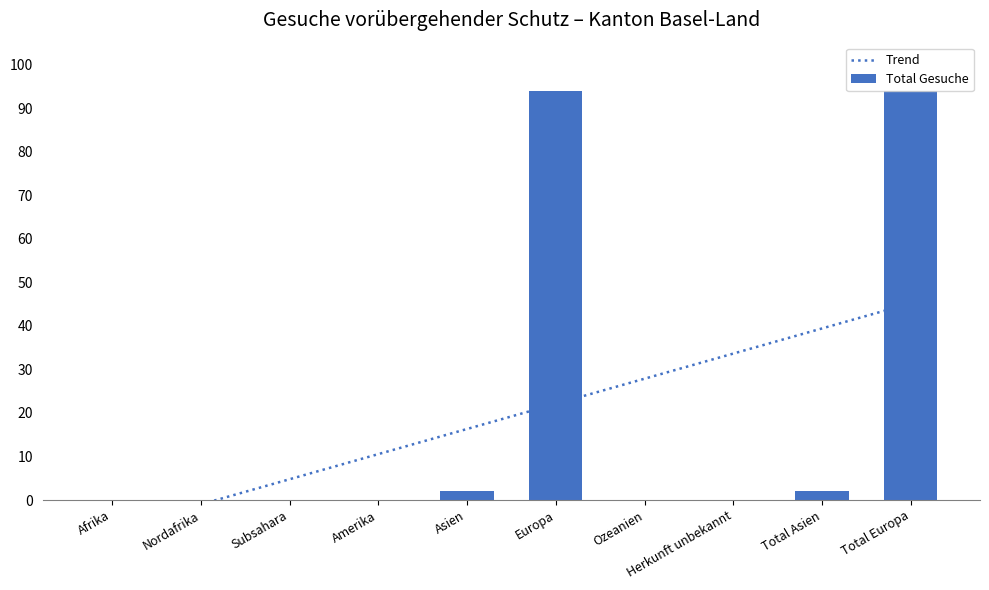

Reading right to left, what are all the values shown in this chart?

Trend: 45.2	39.4	33.6	27.9	22.1	16.3	10.5	4.8	-1.0	-6.8
Total Gesuche: 94.0	2.0	0.0	0.0	94.0	2.0	0.0	0.0	0.0	0.0